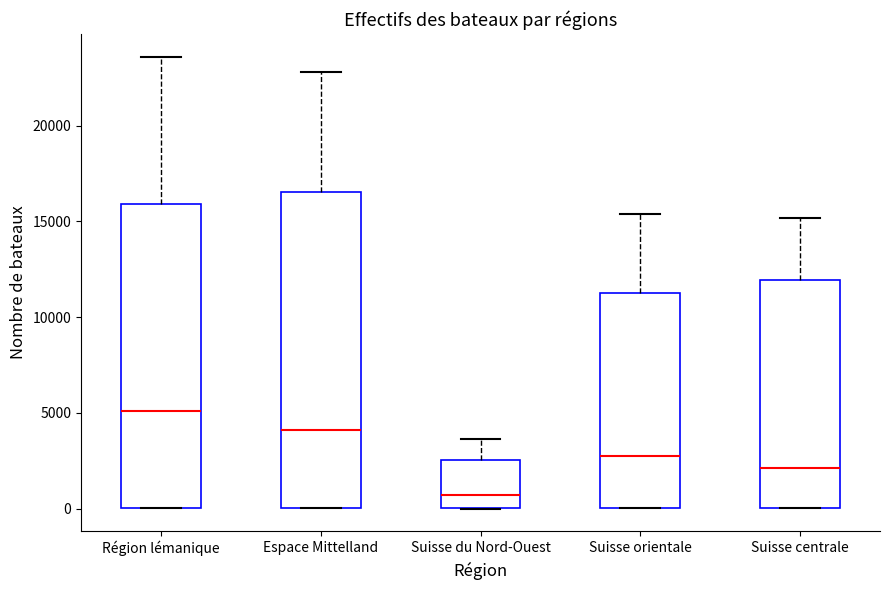

Which box's median line is the highest?

Région lémanique